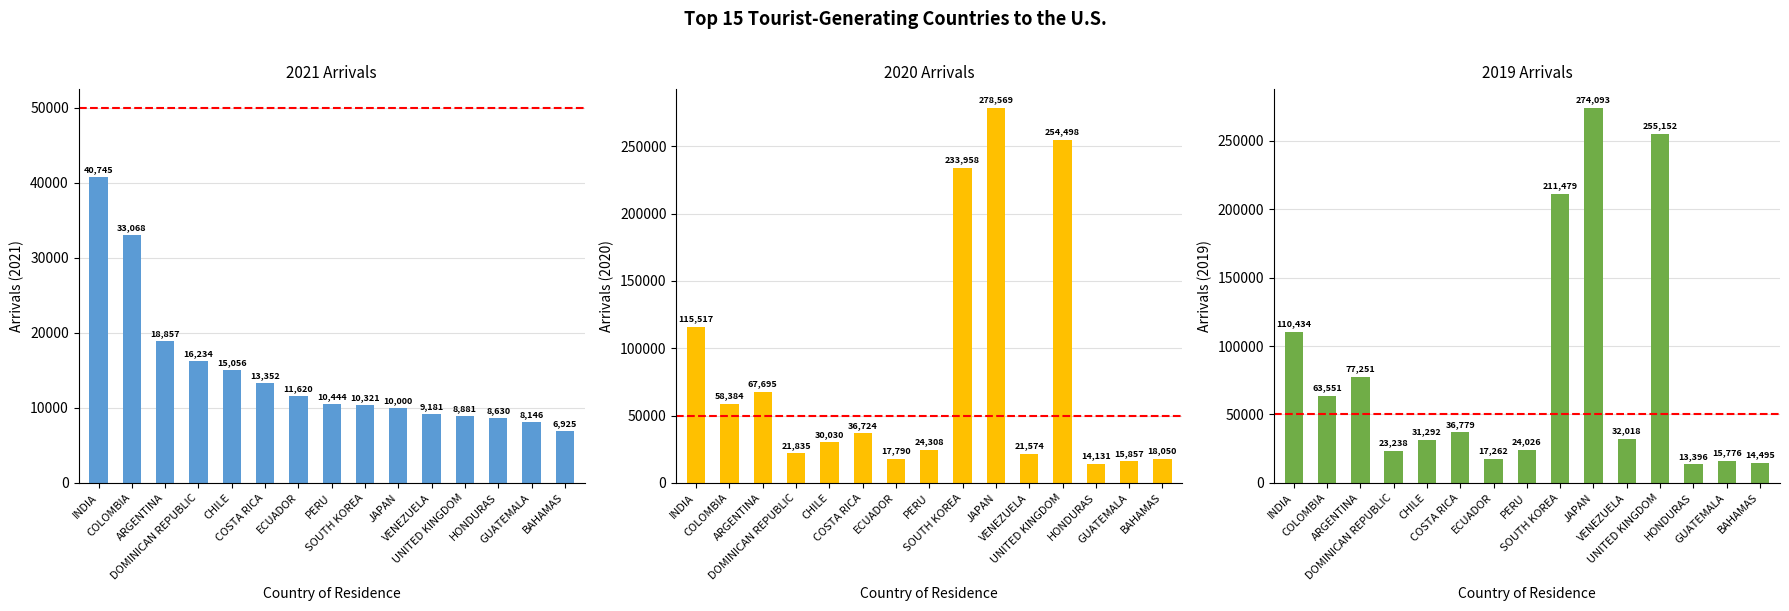

Does the chart contain stacked bars?

No